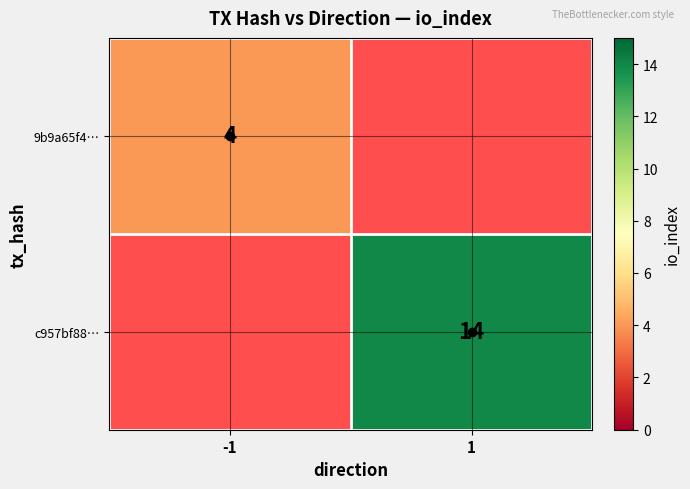

True or false: 9b9a65f4… has a value of 4 at -1.

True